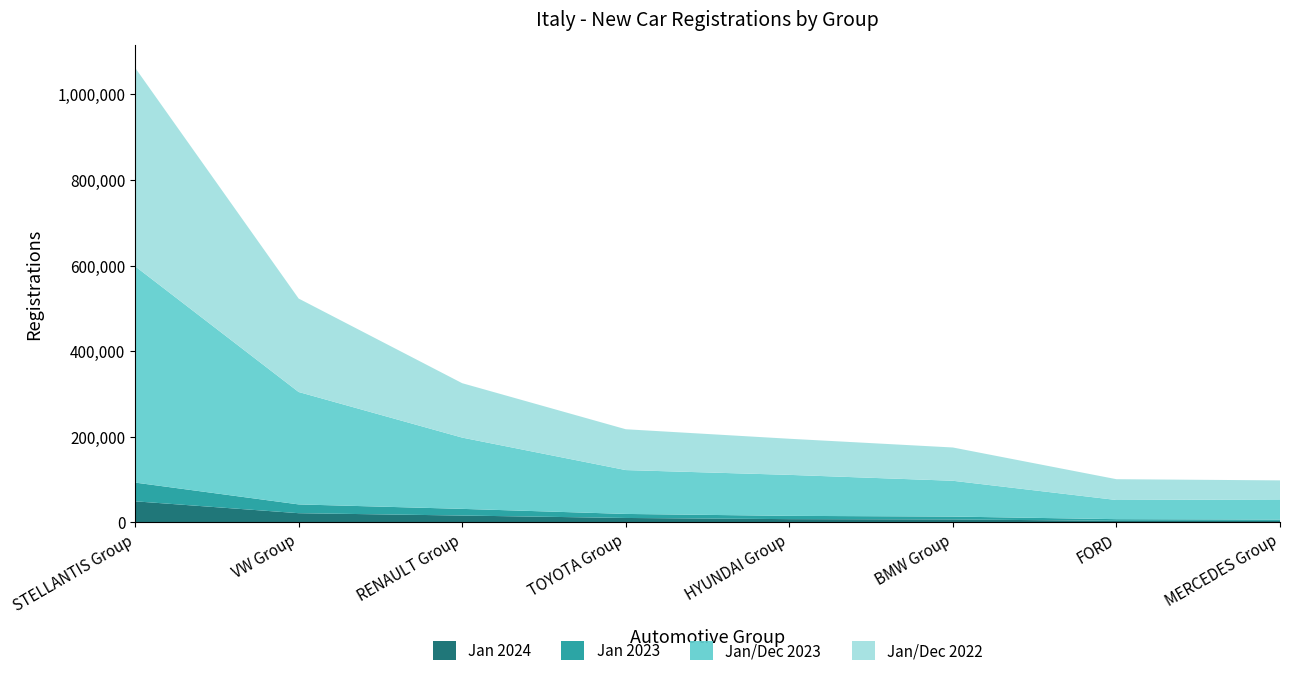

Reading left to right, list all the values displayed in this chart.

Jan 2024: STELLANTIS Group=49409	VW Group=21646	RENAULT Group=16163	TOYOTA Group=10493	HYUNDAI Group=7761	BMW Group=7079	FORD=3774	MERCEDES Group=3516
Jan 2023: STELLANTIS Group=43807	VW Group=20539	RENAULT Group=15599	TOYOTA Group=9432	HYUNDAI Group=7670	BMW Group=6687	FORD=3916	MERCEDES Group=3251
Jan/Dec 2023: STELLANTIS Group=505498	VW Group=262655	RENAULT Group=166515	TOYOTA Group=102476	HYUNDAI Group=95766	BMW Group=83642	FORD=44775	MERCEDES Group=47088
Jan/Dec 2022: STELLANTIS Group=463846	VW Group=218345	RENAULT Group=127116	TOYOTA Group=95400	HYUNDAI Group=84396	BMW Group=77765	FORD=48613	MERCEDES Group=44475